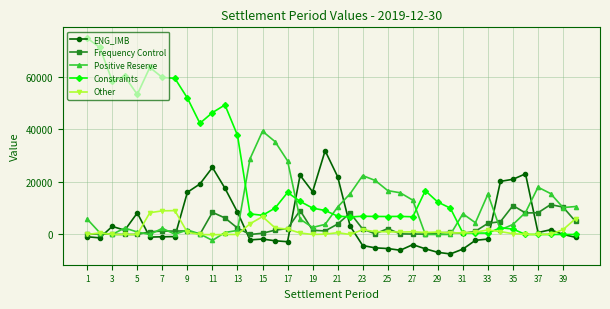

What is the maximum value shown in the chart?

74753.6